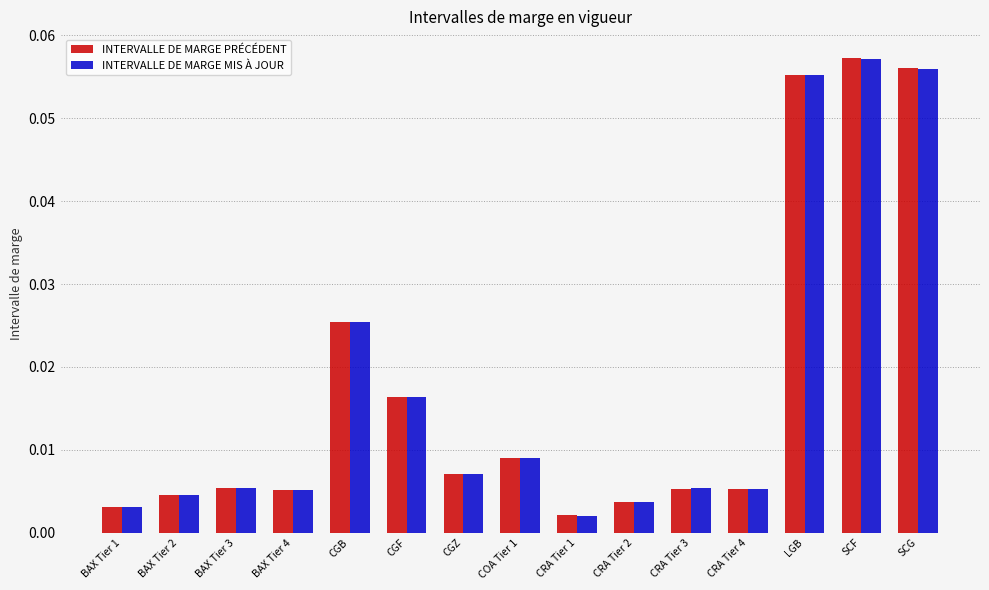

Which category has the lowest value in the INTERVALLE DE MARGE PRÉCÉDENT series?

CRA Tier 1